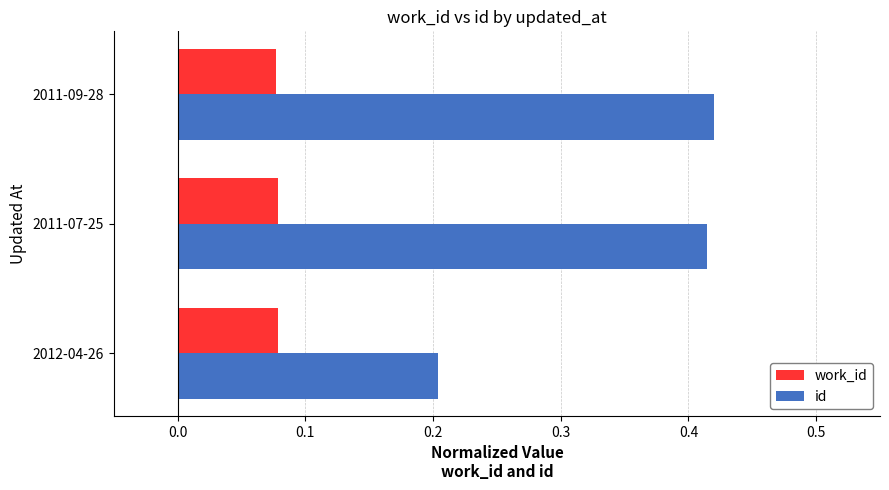

List the series in order of their peak value, highest first.

id, work_id